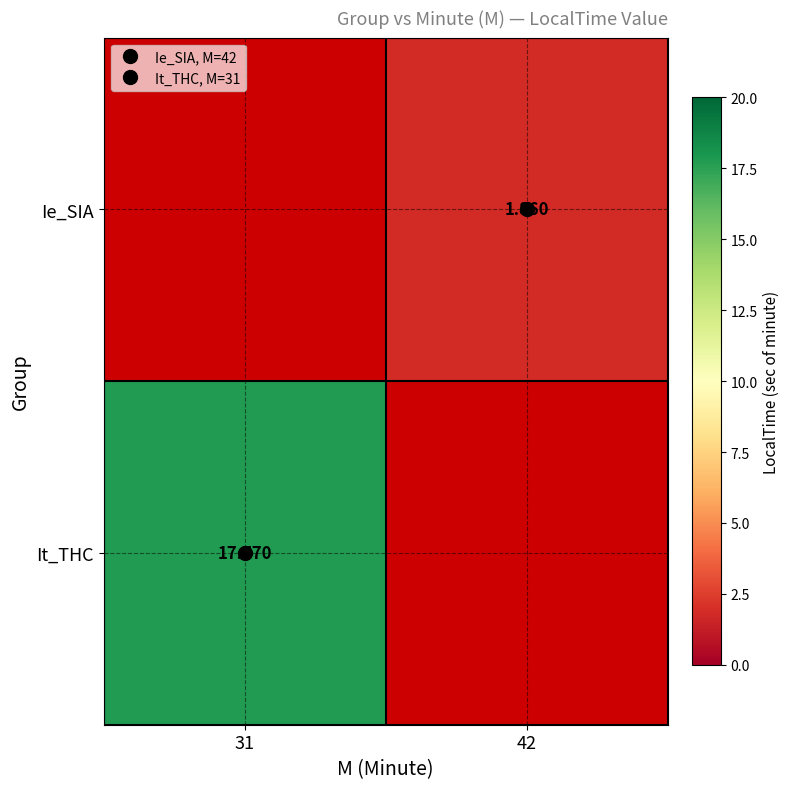

True or false: It_THC has a value of 17.8 at 31.

True